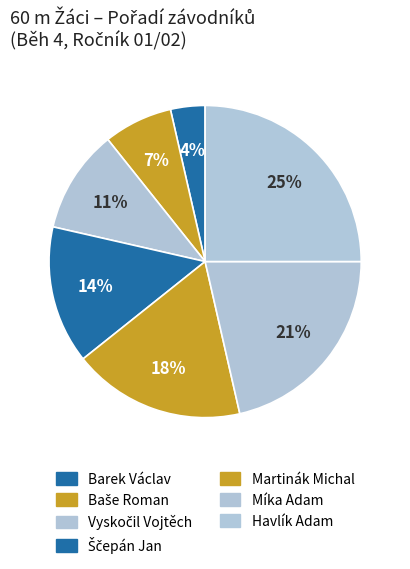

How many slices are in this pie chart?

7